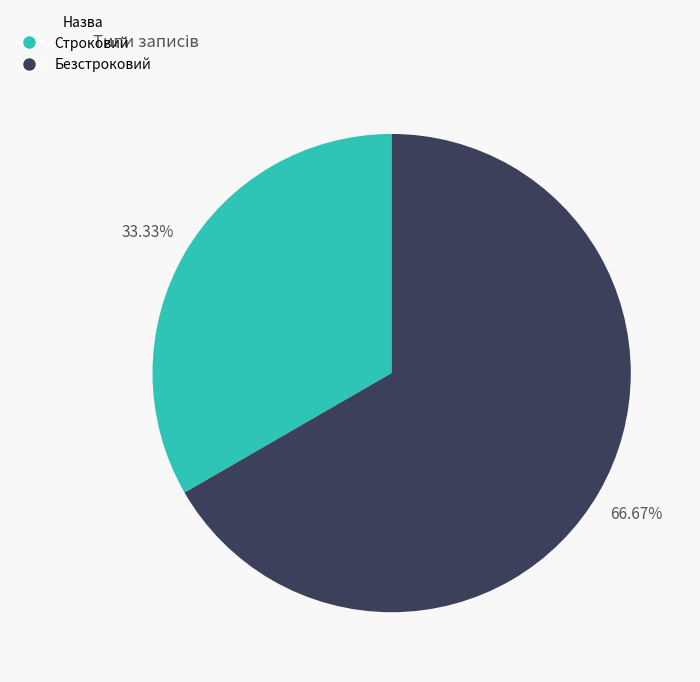

What percentage is the Строковий slice, to the nearest percent?

33%